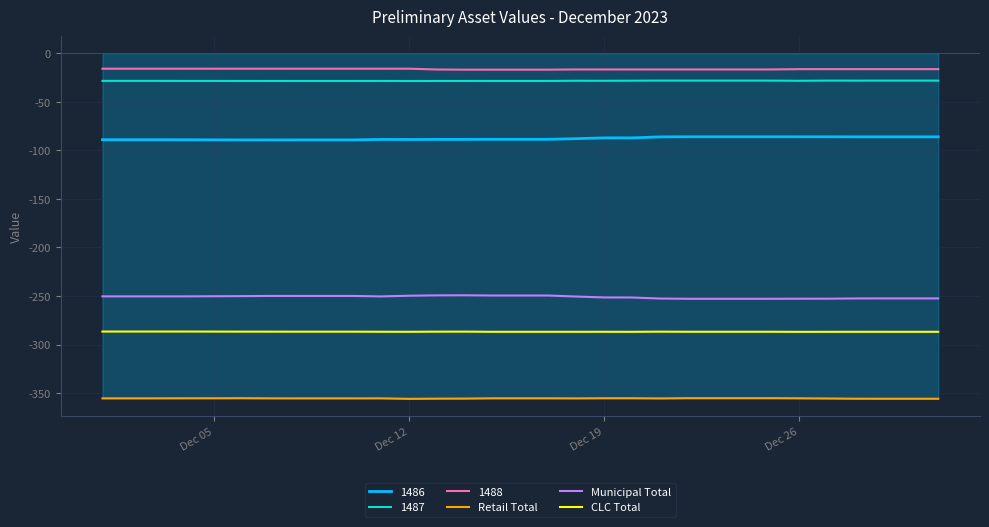

What is the minimum value for Retail Total?

-355.9